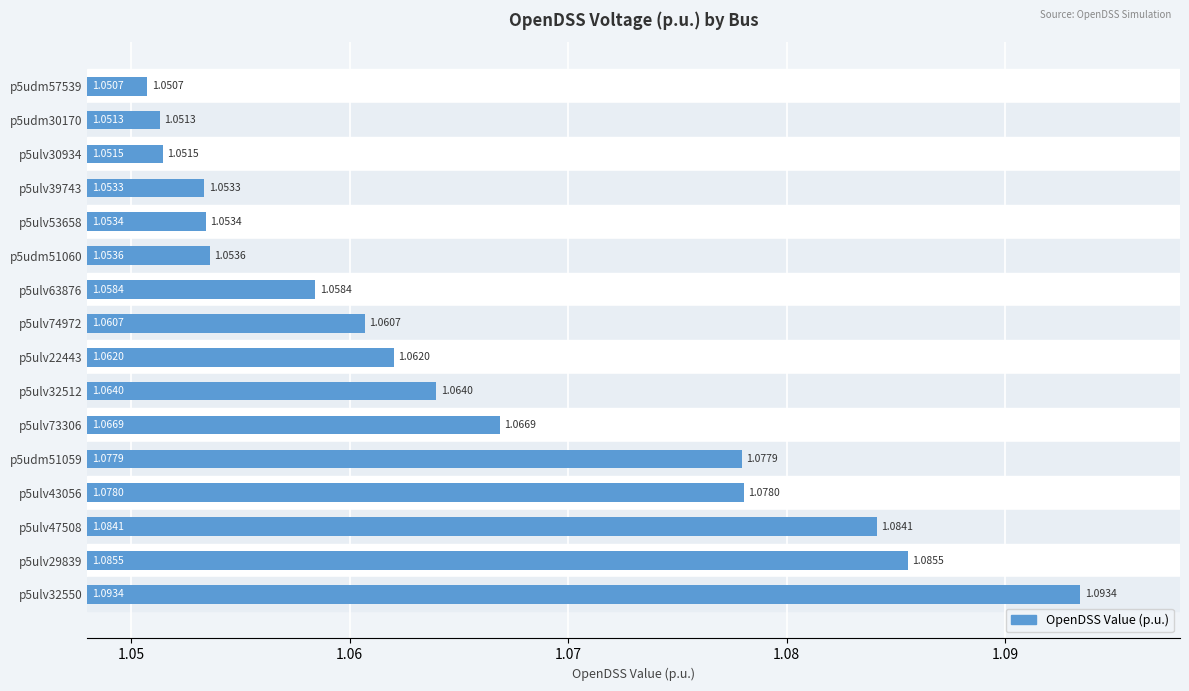

Which label corresponds to the smallest value in the chart?

p5udm57539